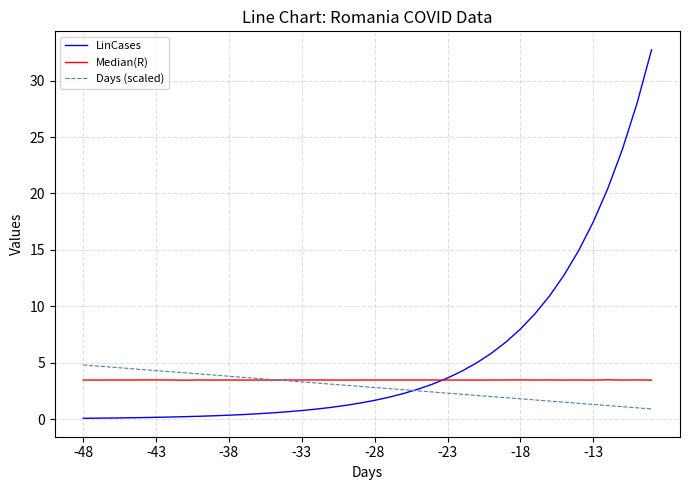

Which series has the largest total across all categories?

LinCases